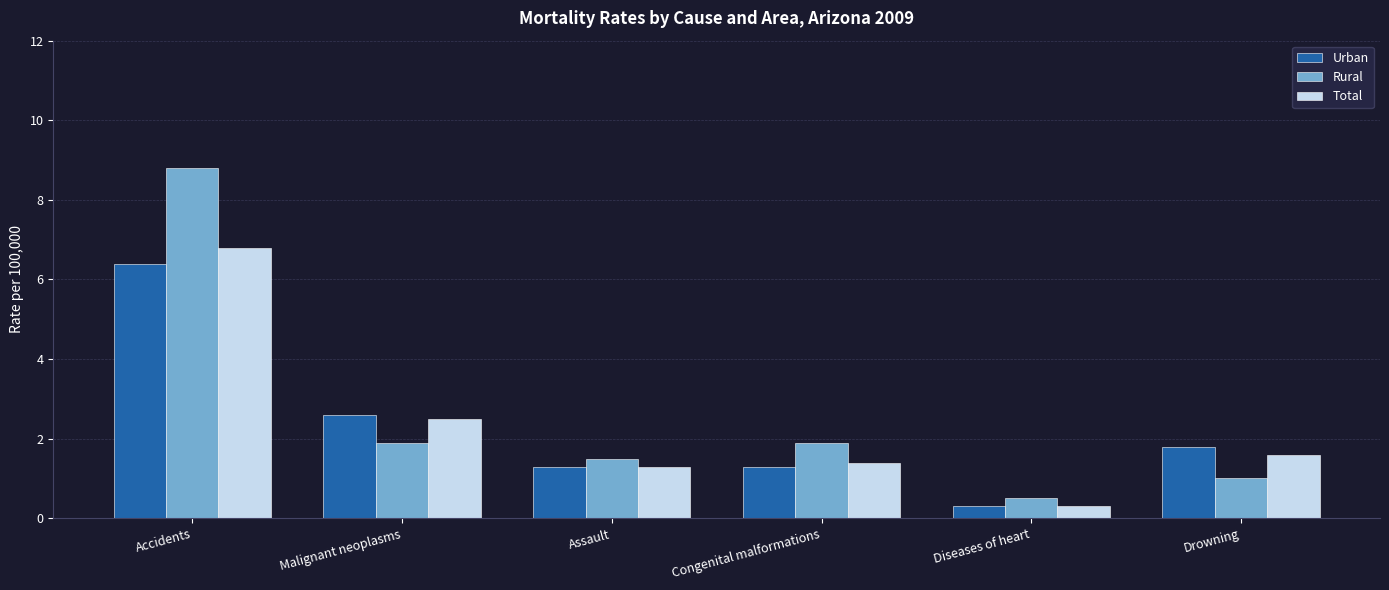

What is the spread (max minus min) of values at Assault?

0.2